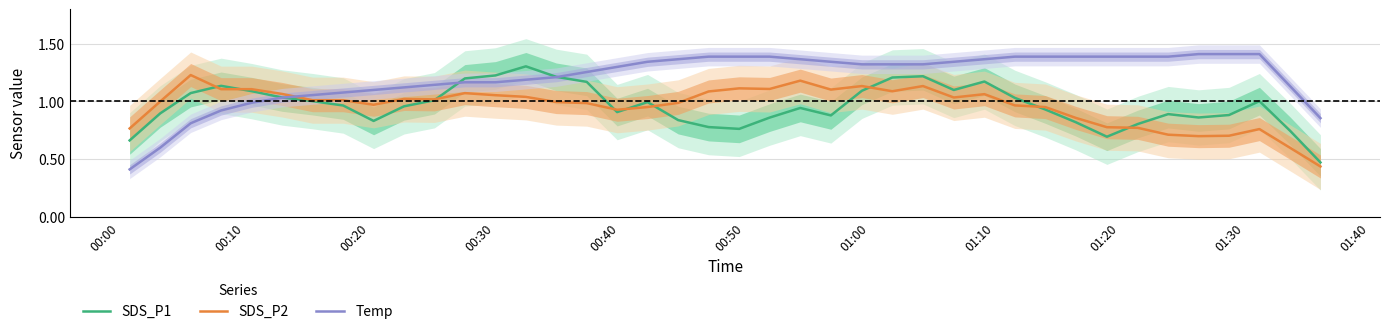

After their last crossing, which series has the higher values: Temp or SDS_P2?

Temp